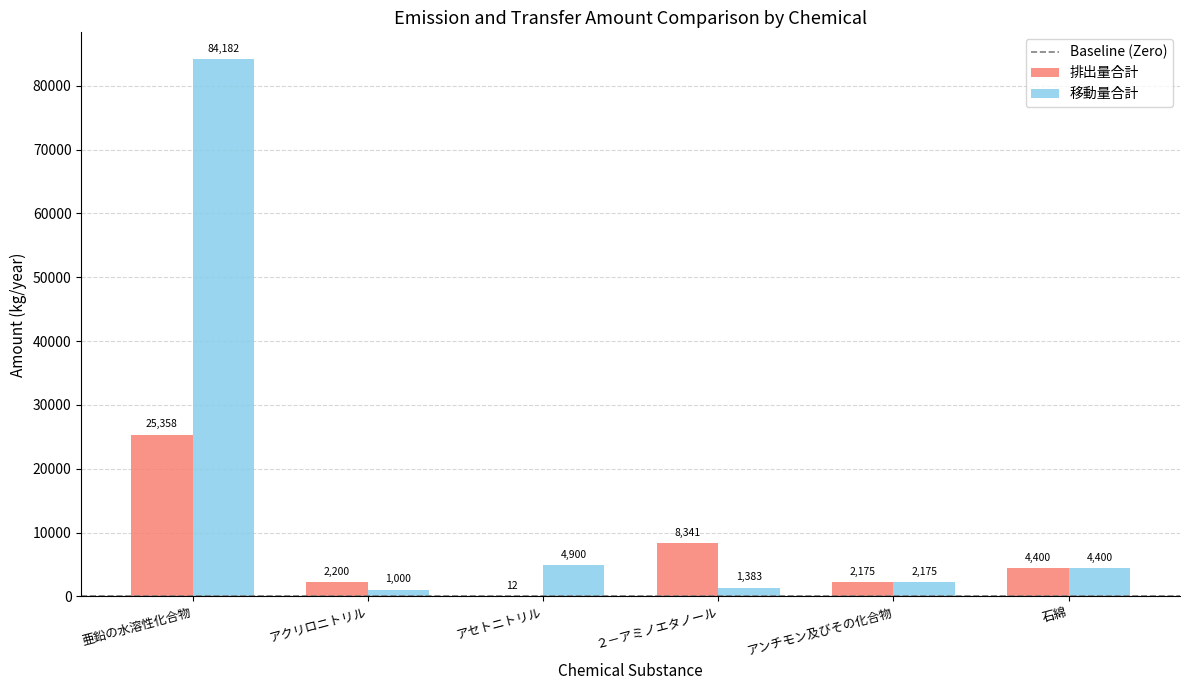

What is the sum of all 排出量合計 values?

42486